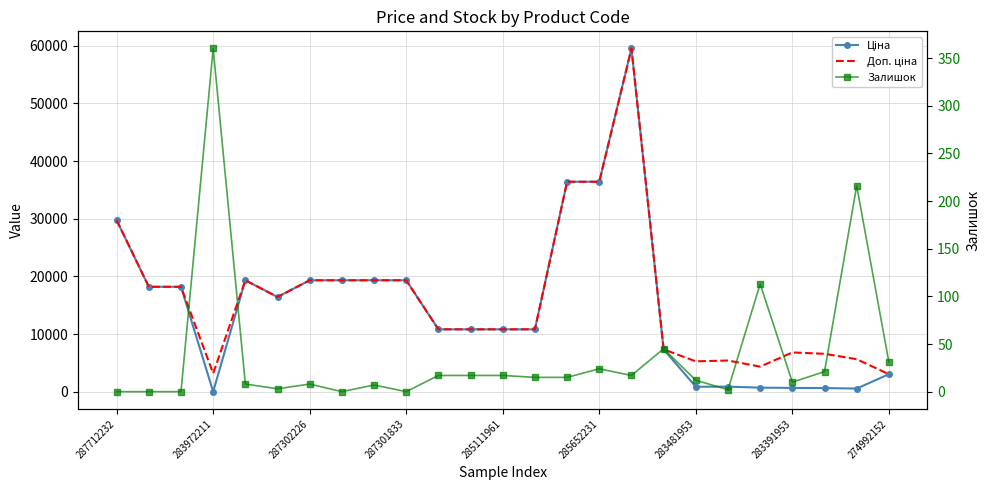

At which label is Доп. ціна closest to 31291?

287712232